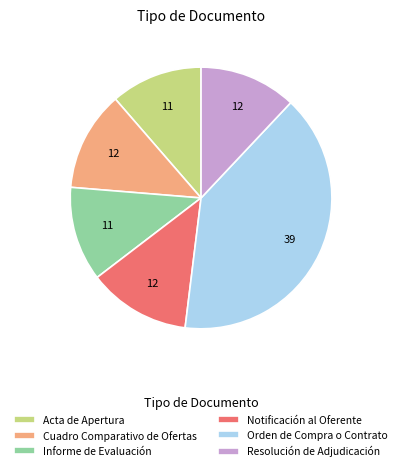

Do Informe de Evaluación and Acta de Apertura together represent more than half of the pie?

No